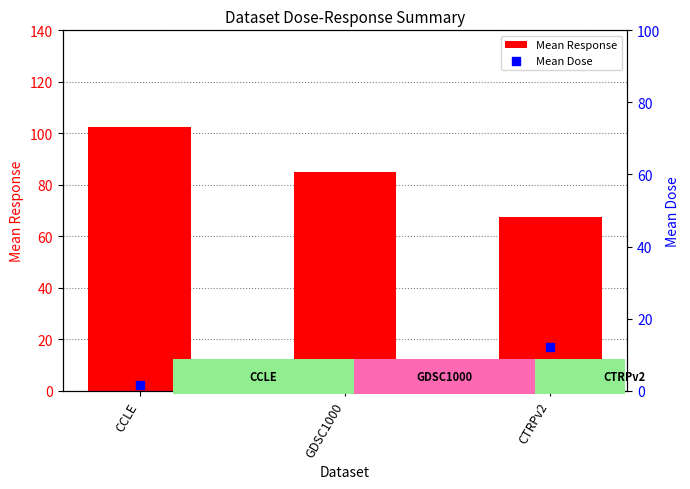

Which series has the largest Y range (max minus min)?

Mean Response